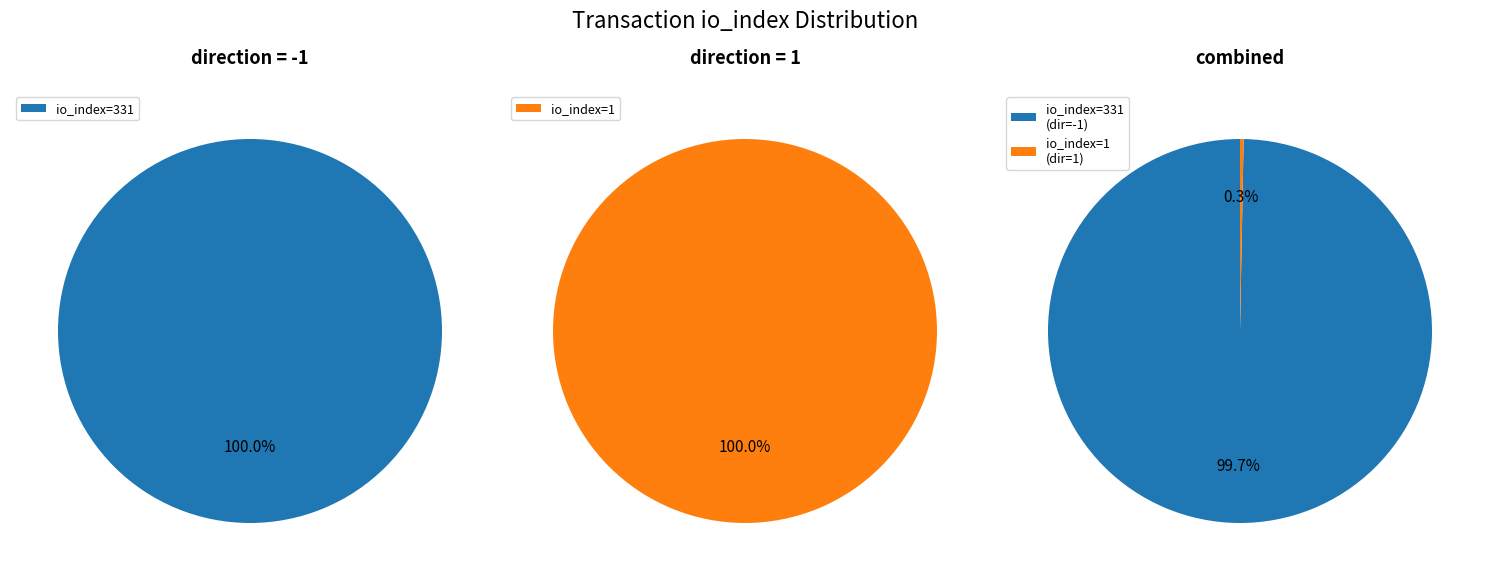

What is the smallest slice in the pie chart?

direction 1 (io_index=1)